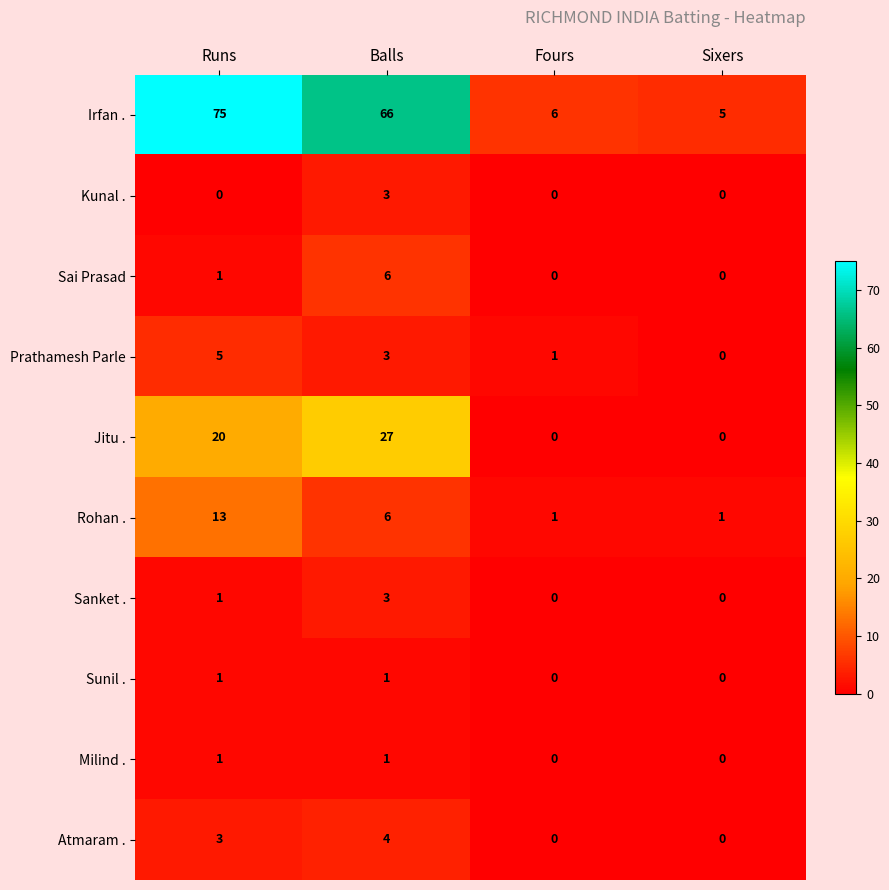

What is the maximum value for Sanket .?

3